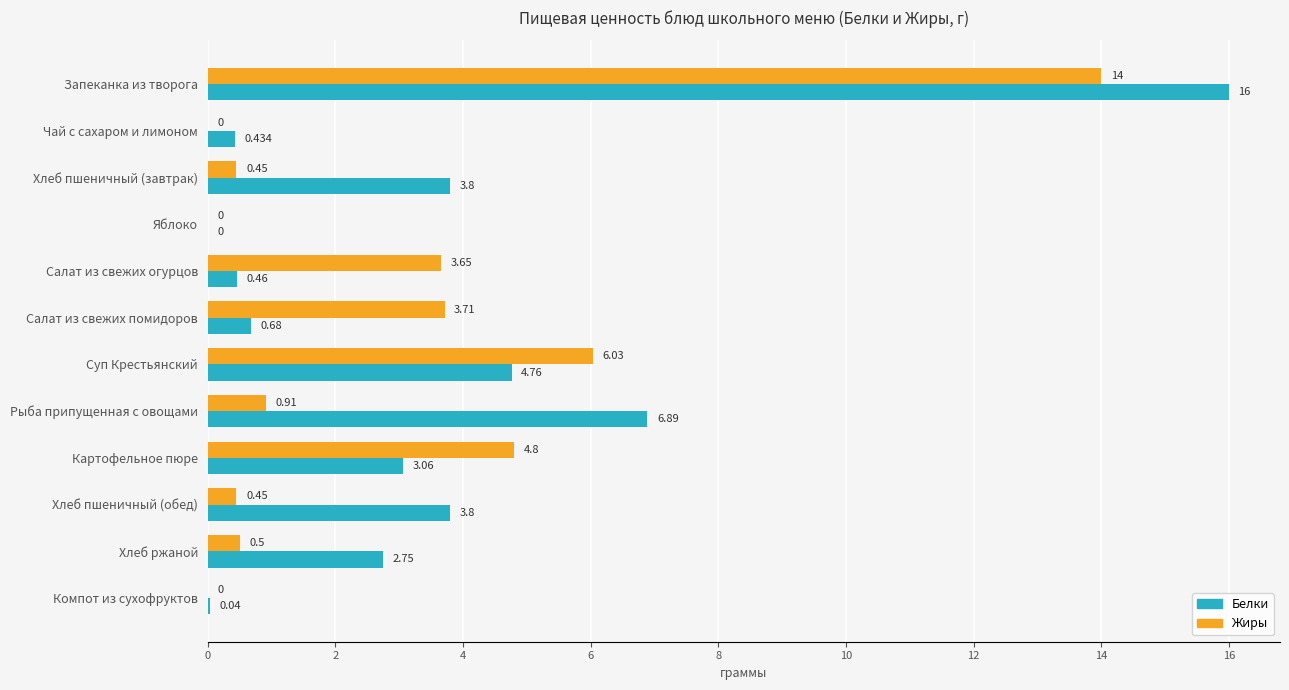

Which series has the largest total across all categories?

Белки